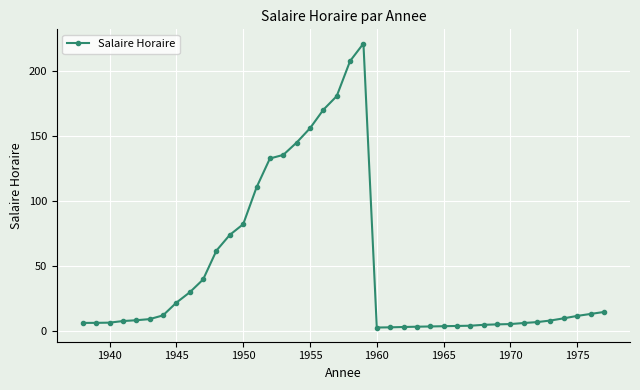

What is the average value?

48.1